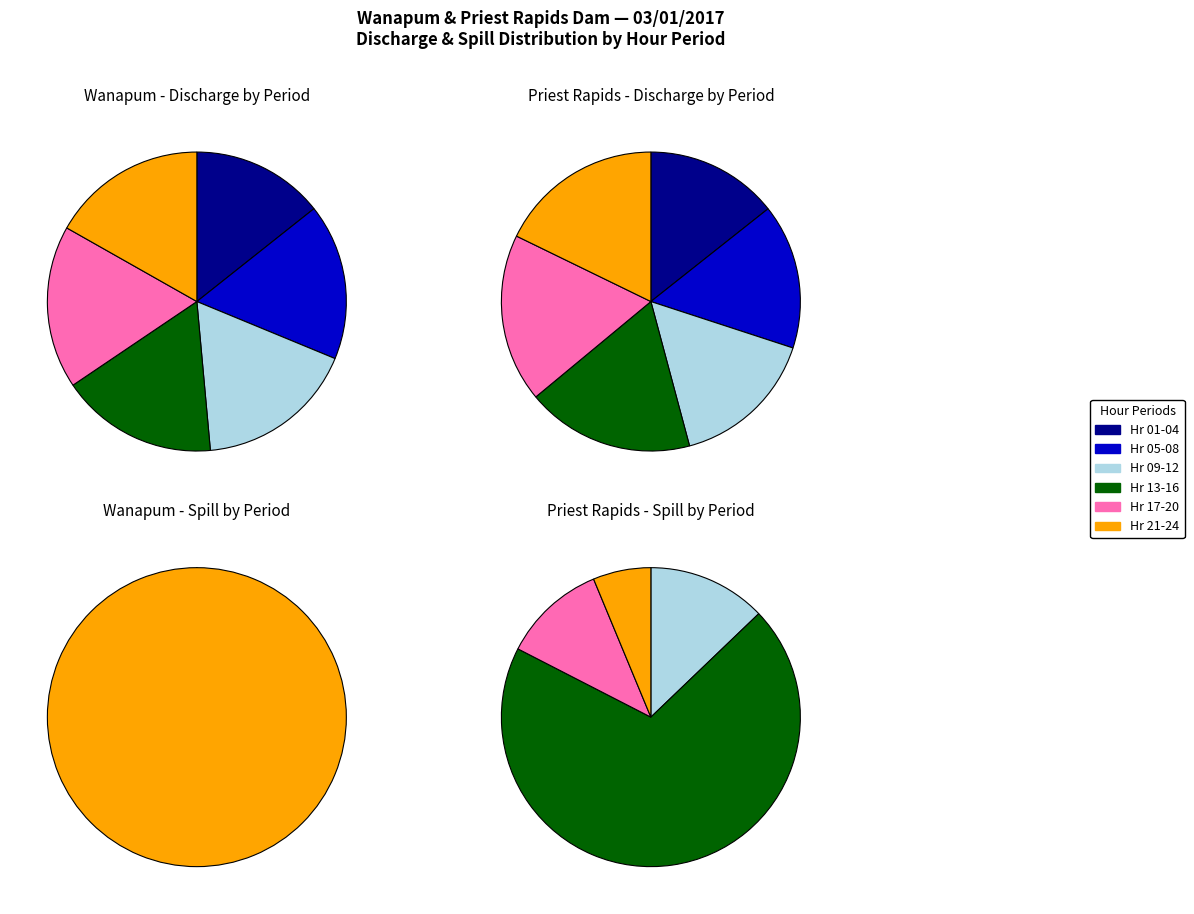

Which series has the widest spread of values?

Priest Rapids Spill (kcfs)